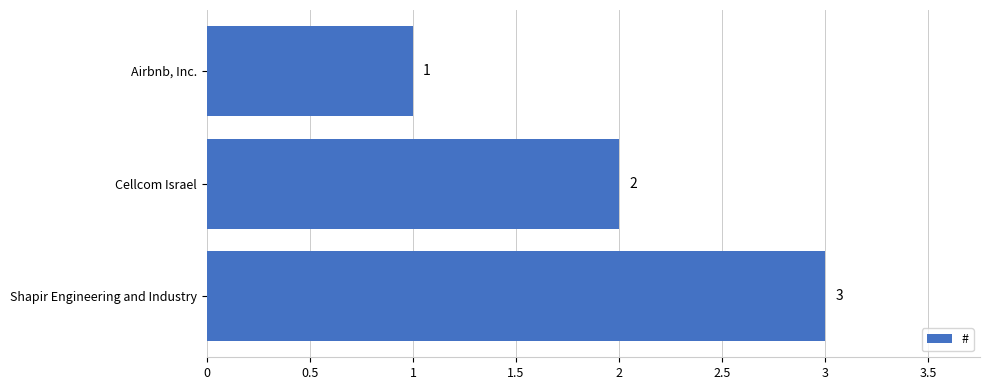

The value at Cellcom Israel is 1. True or false?

False